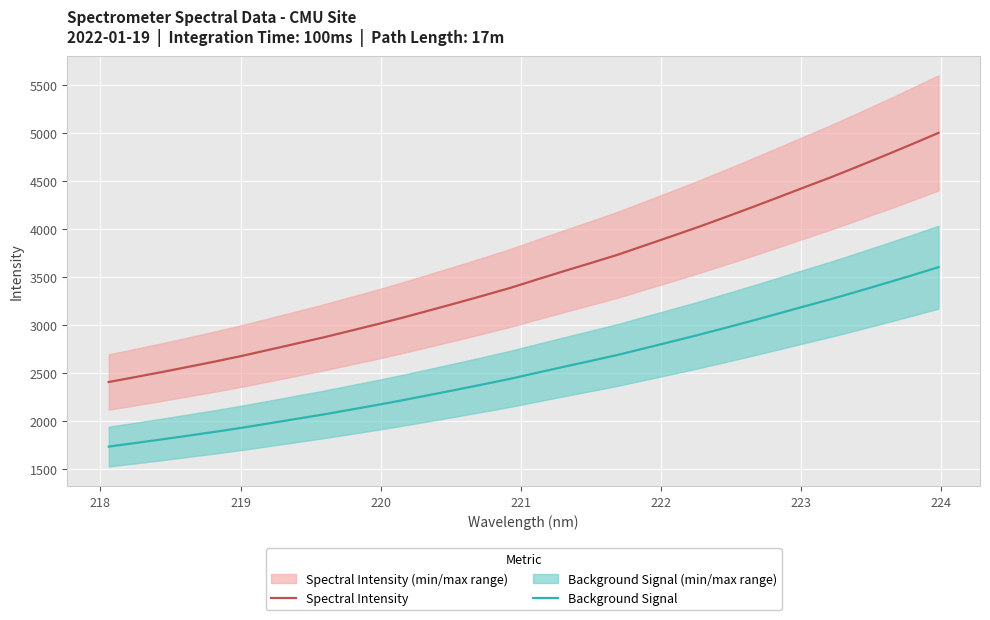

True or false: Spectral Intensity and Background Signal intersect in this chart.

False